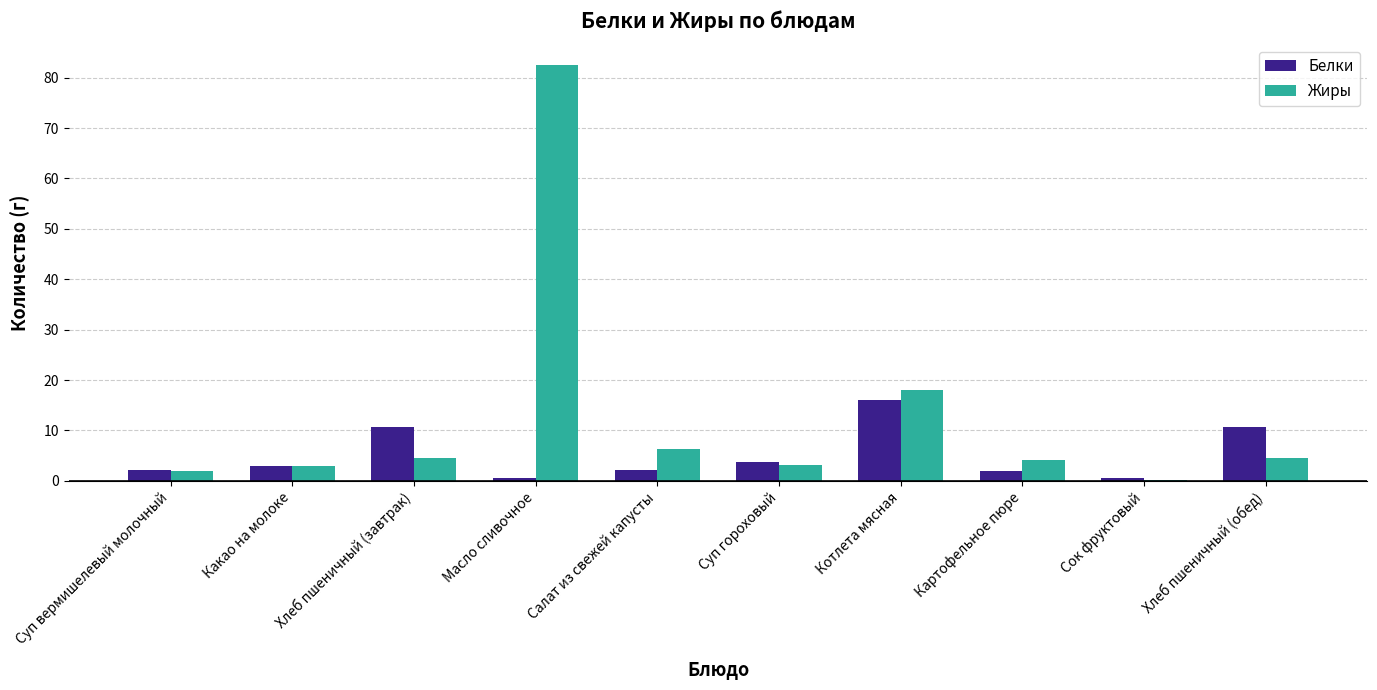

Which label corresponds to the largest value in the chart?

Масло сливочное